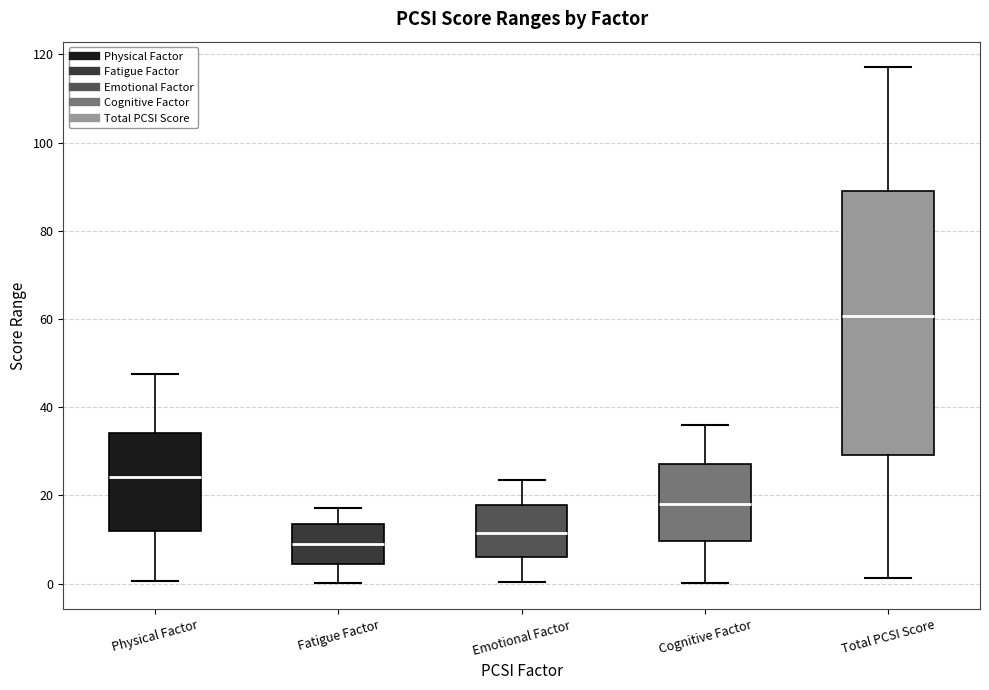

Where does the upper whisker of the box for Emotional Factor end on the y-axis? The values are not printed on the chart, so give them approximately, as read against the axis.

24